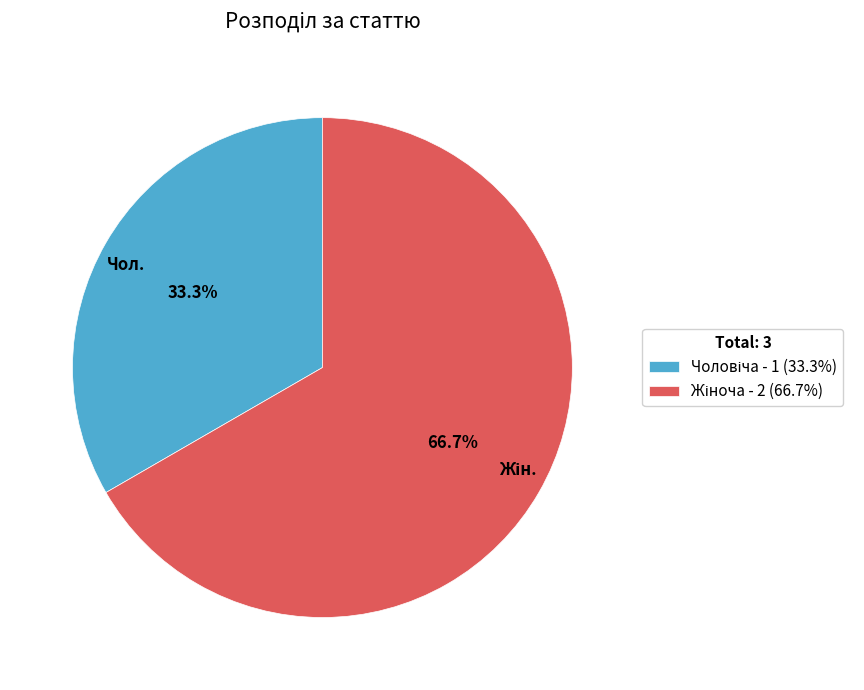

Count the number of slices in the pie.

2